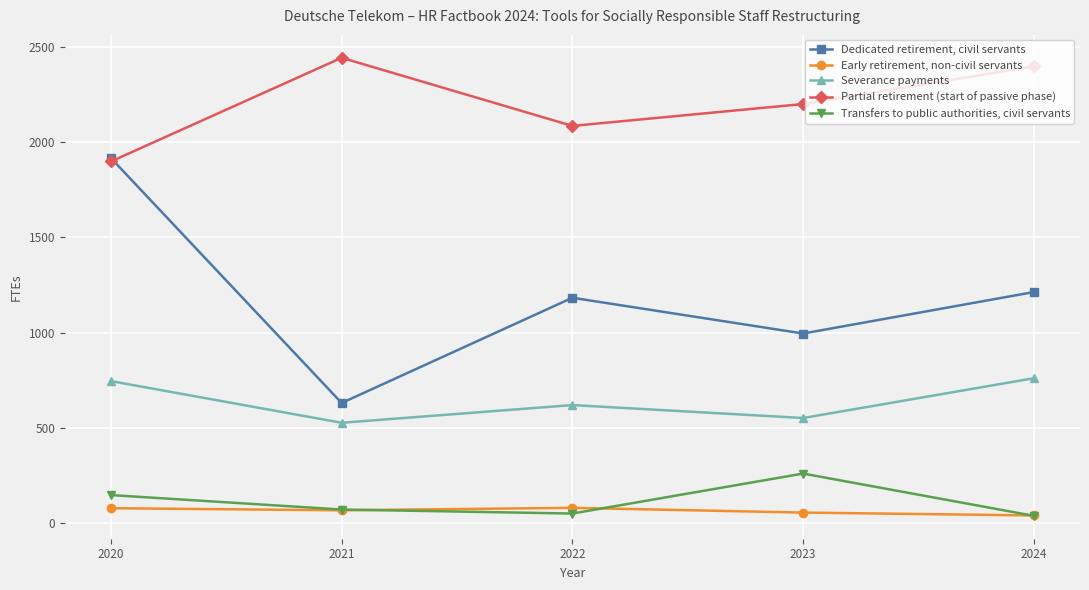

Which series has the widest spread of values?

Dedicated retirement, civil servants